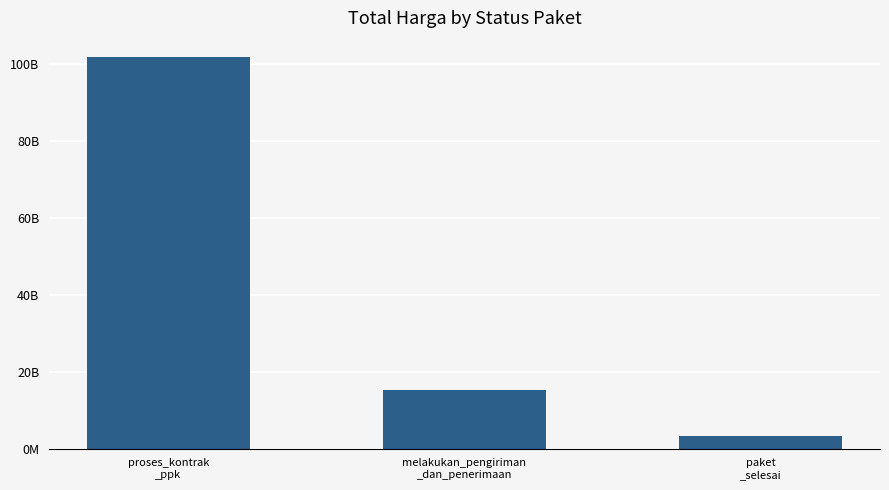

What position from the left is melakukan_pengiriman
_dan_penerimaan?

2